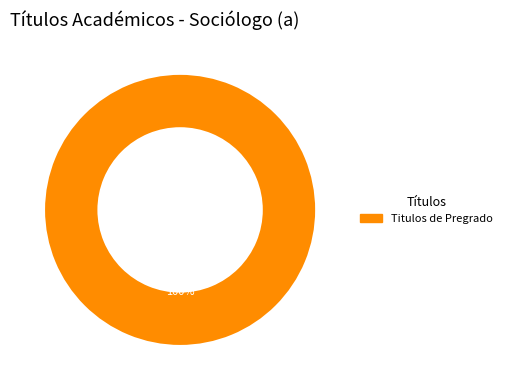

Is there a majority slice in this chart?

Yes